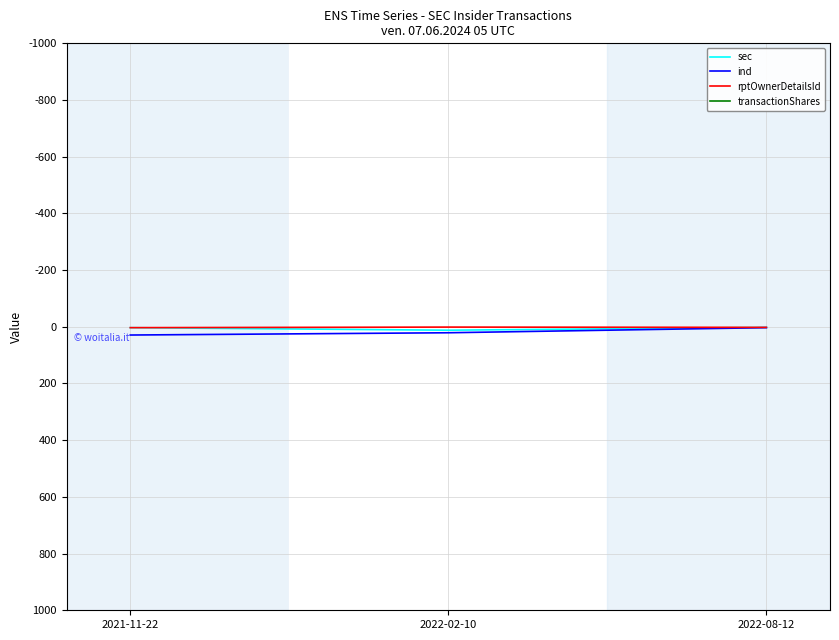

Between 2022-08-12 and 2021-11-22, which is larger?

2021-11-22